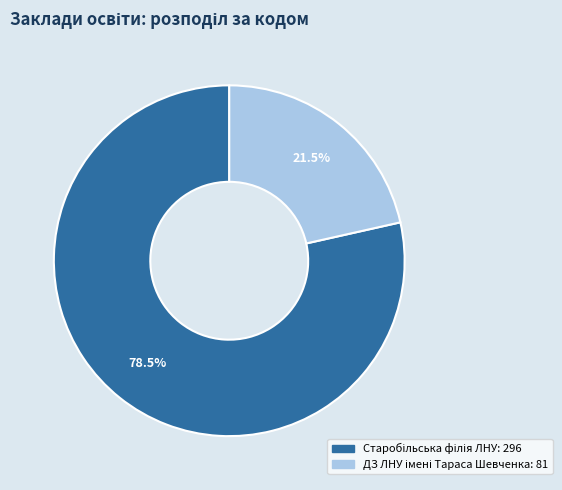

Is there a majority slice in this chart?

Yes